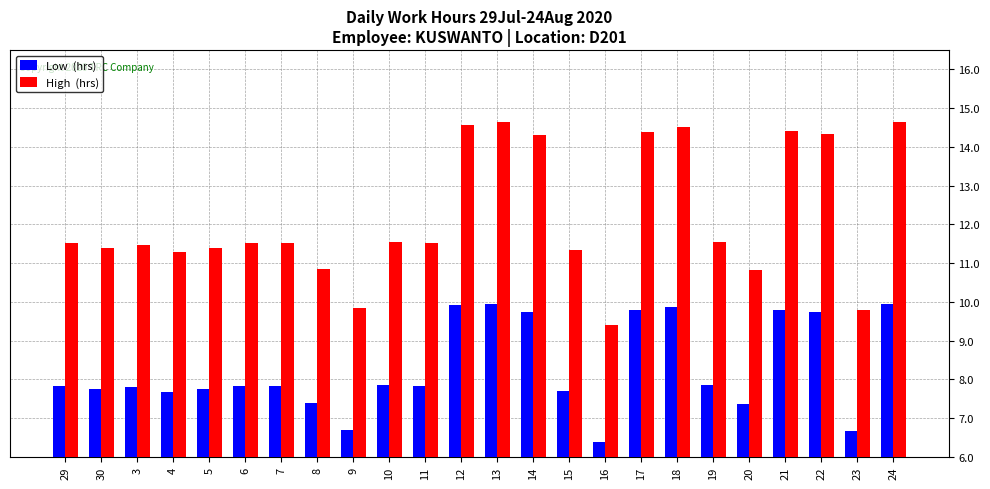

What is the greatest value displayed?

14.6